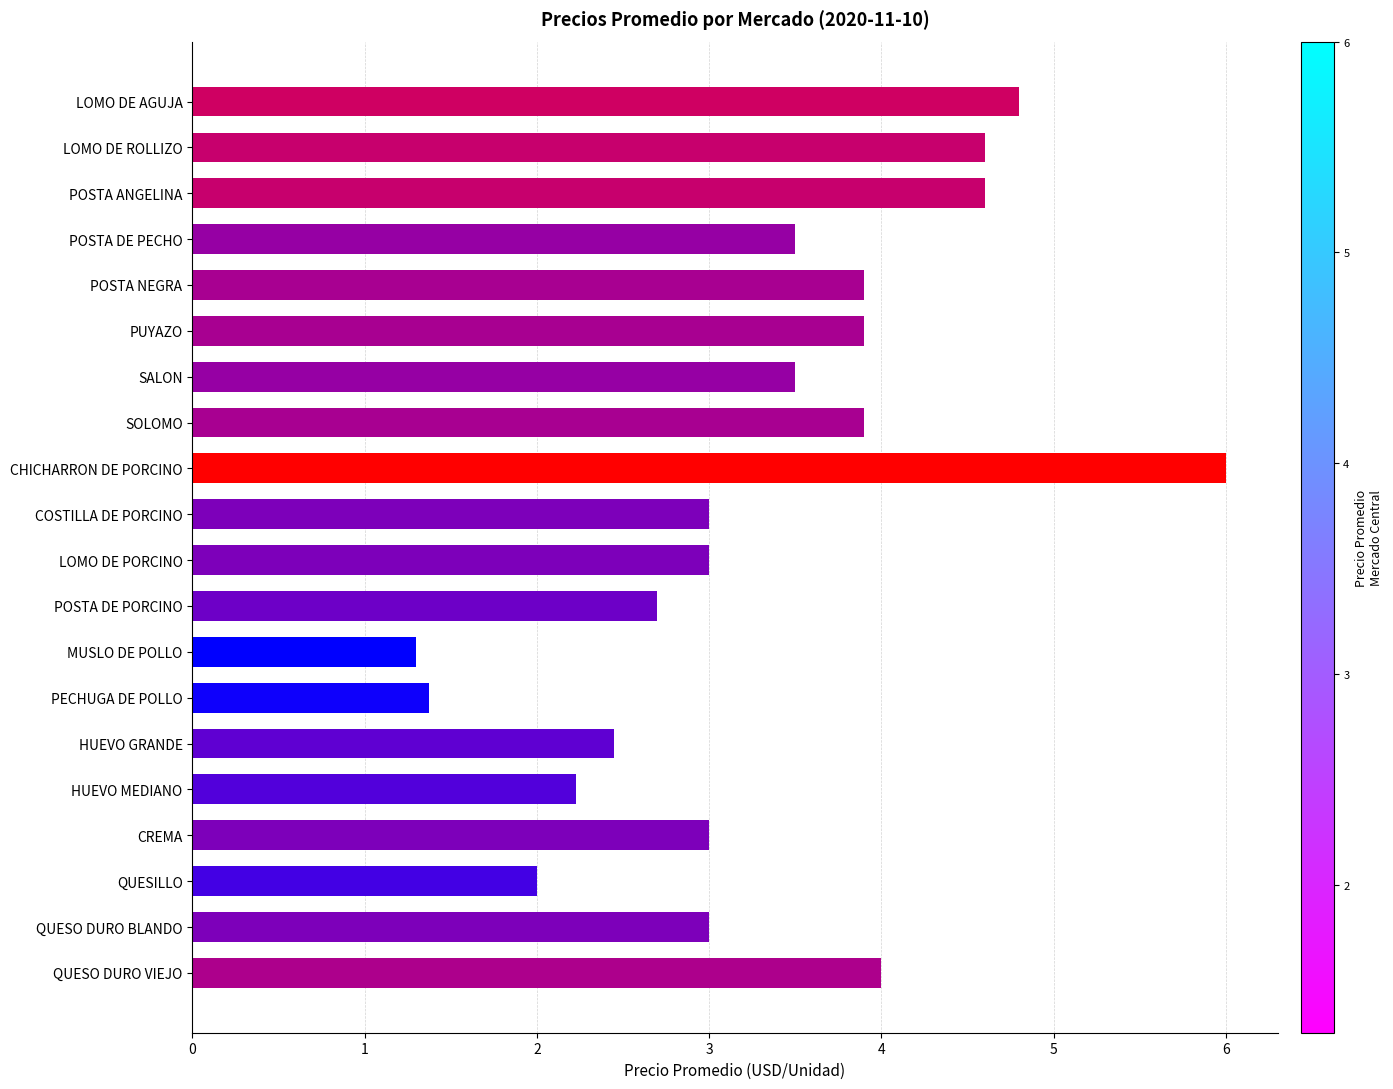

What is the average value?

3.3